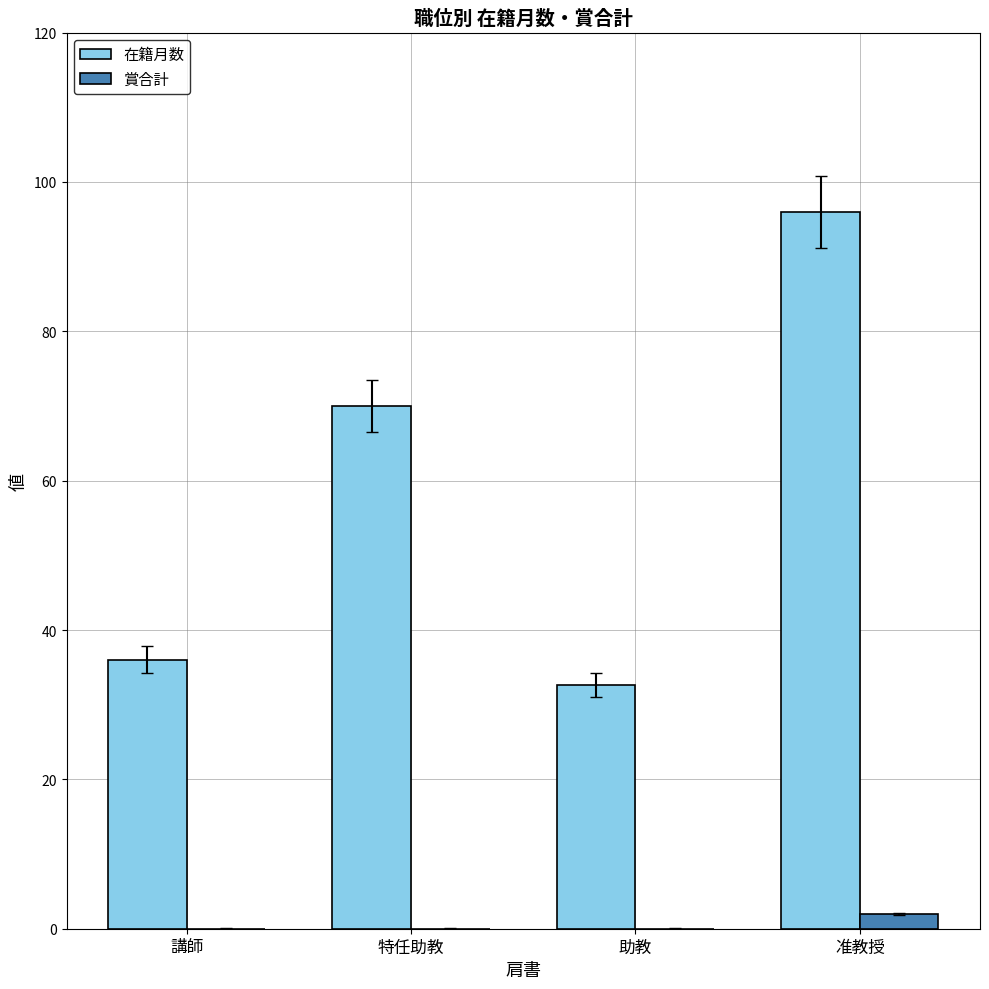

The value of 在籍月数 at 講師 is 53.8. True or false?

False